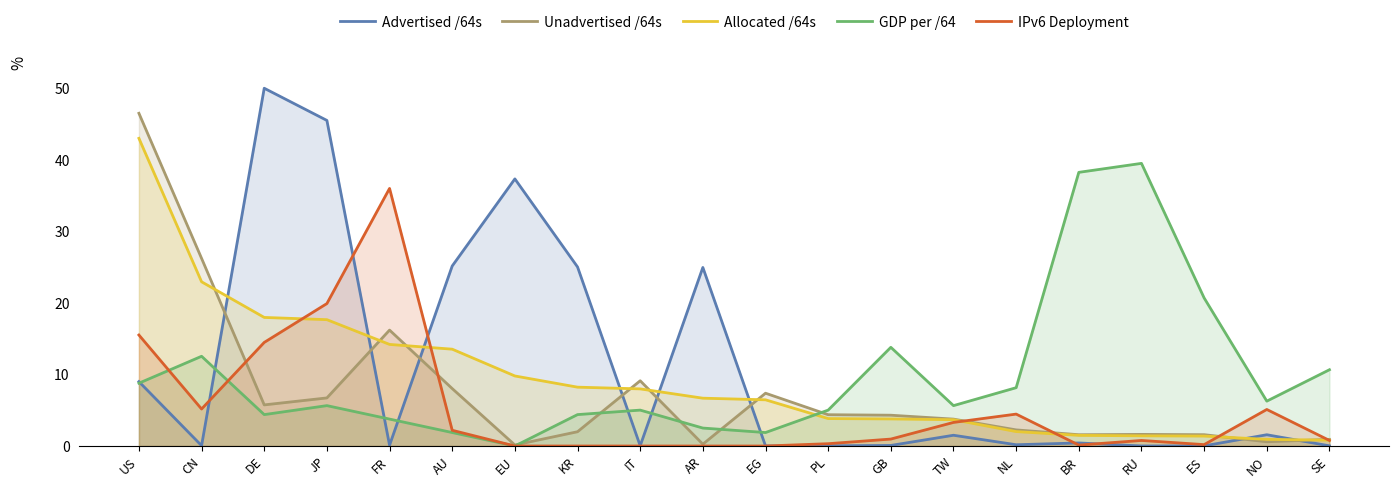

What is the difference between the maximum and minimum values in the IPv6 Deployment series?

36.0